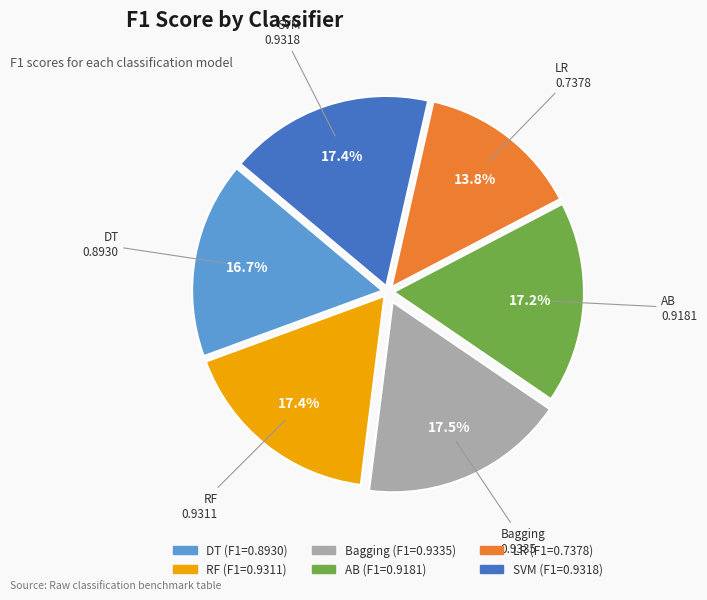

What percentage is the AB slice, to the nearest percent?

17%